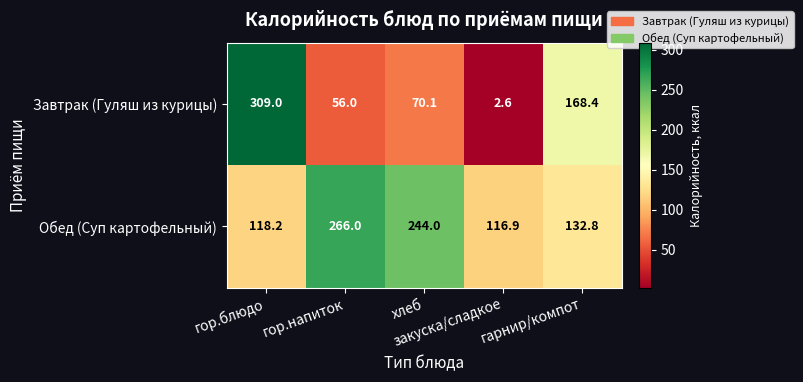

What is the difference between the maximum and minimum values in the Обед (Суп картофельный) series?

149.1